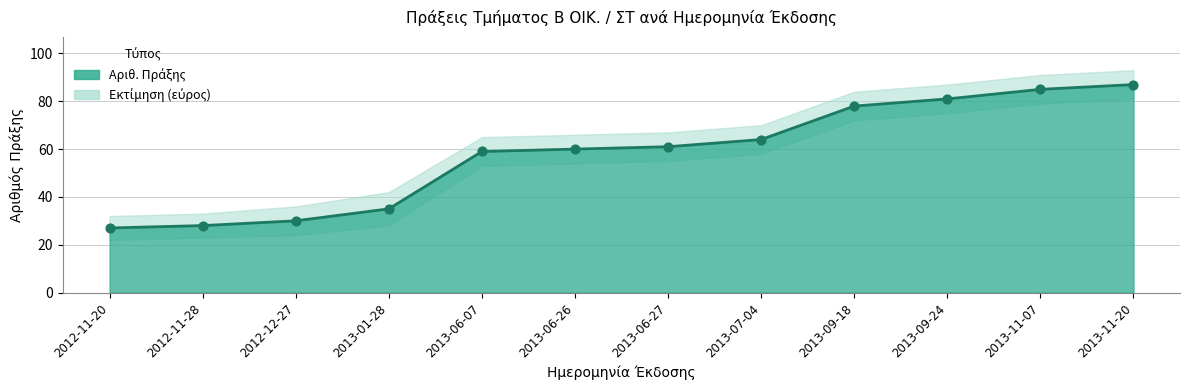

Approximately how many times larger is the value at 2013-06-26 compared to 2013-07-04?

0.9